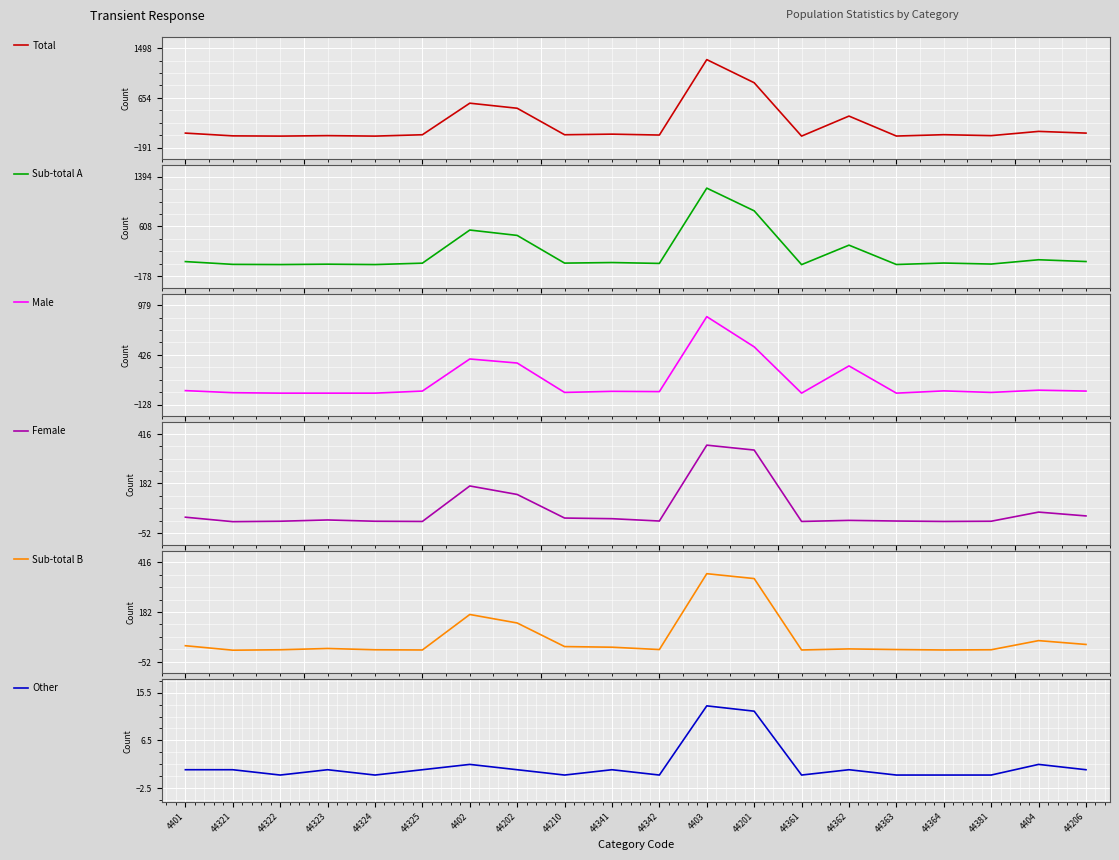

What position from the right is 44363?

5